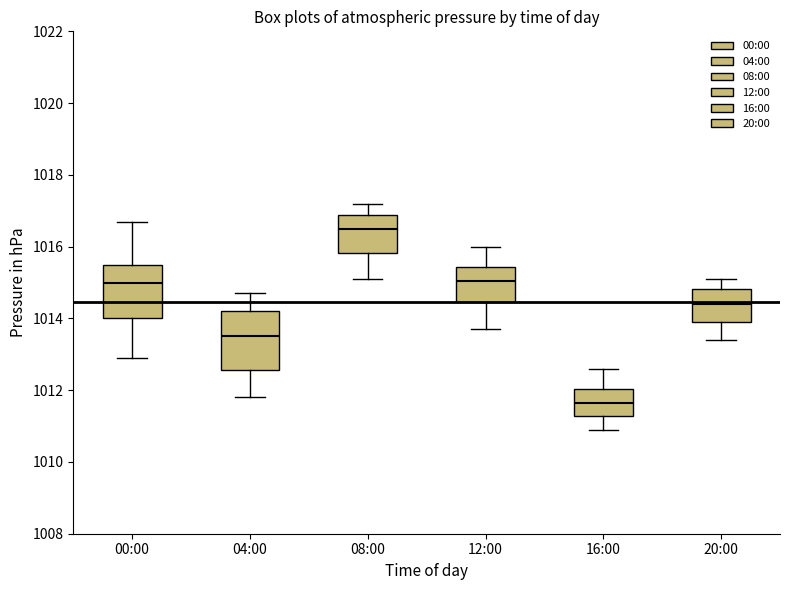

Where does the lower whisker of the box for 12:00 end on the y-axis? The values are not printed on the chart, so give them approximately, as read against the axis.

1013.8